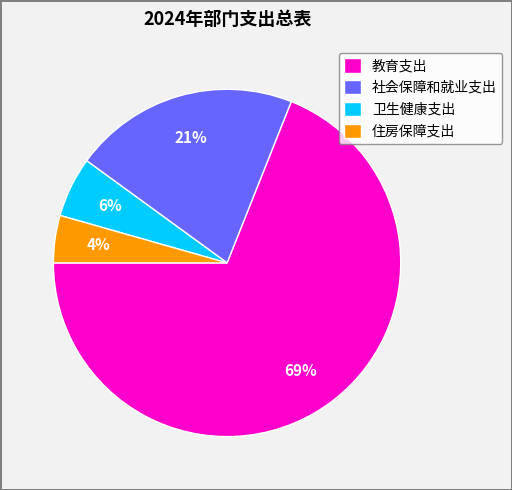

Between 卫生健康支出 and 社会保障和就业支出, which is larger?

社会保障和就业支出